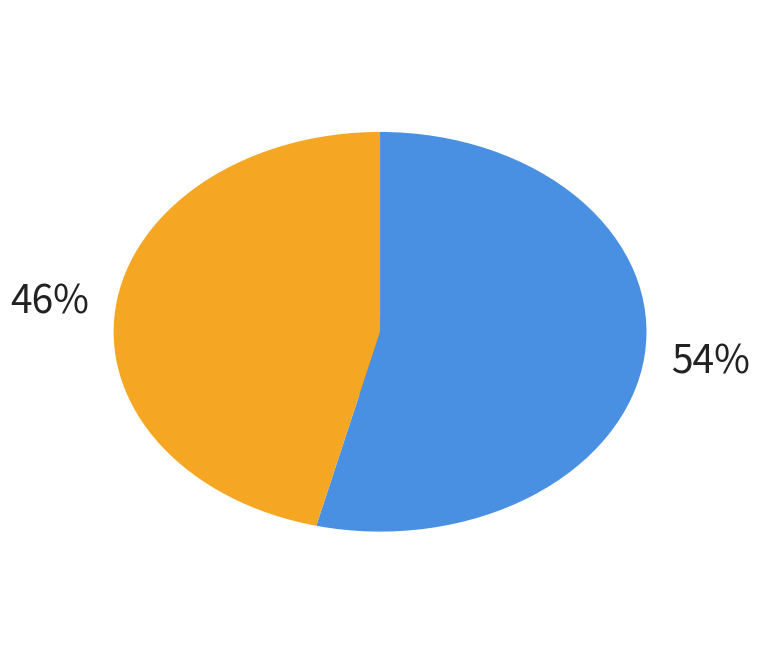

Rank the categories by value from highest to lowest.

Road Bike, TT Bike